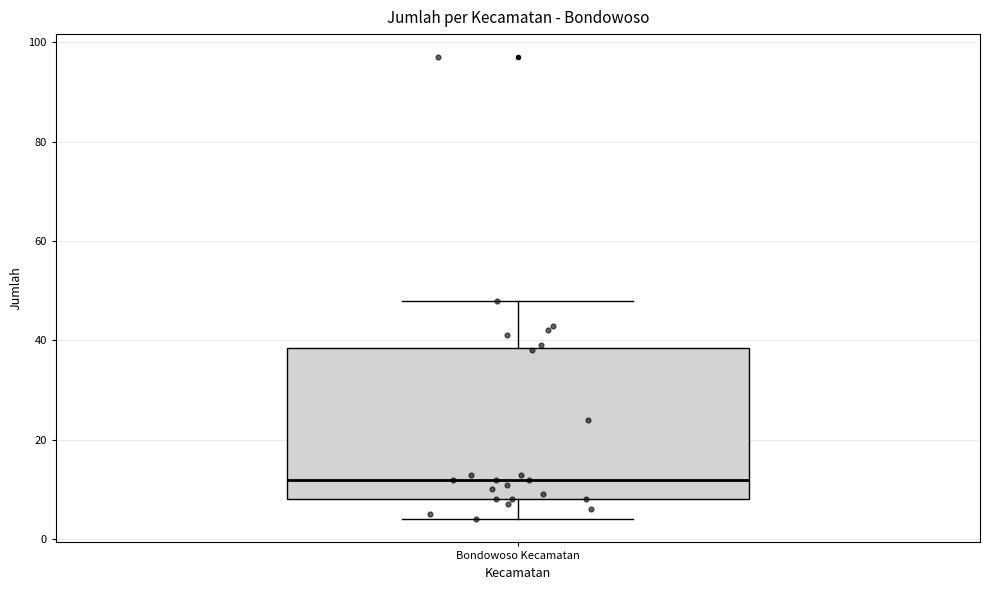

Transcribe this box plot: give where the median line is, the range the box spans, and where the two whiskers end, as read against the y-axis. The values are not printed on the chart, so give them approximately, as read against the axis.

median 12, box 8 to 38, whiskers 4 to 48